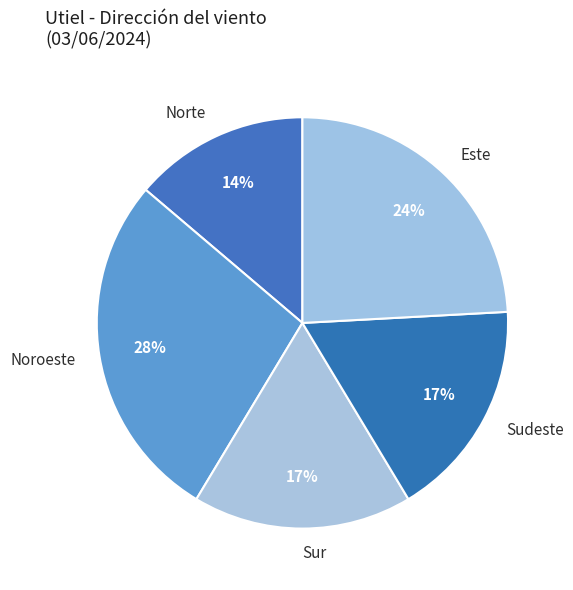

Which category has the smallest portion of the pie?

Norte